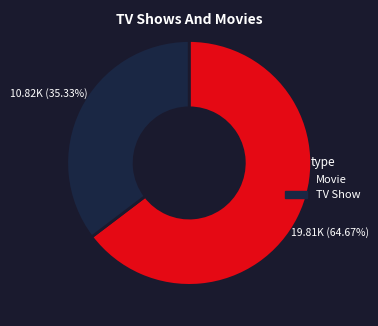

Is there any slice that represents more than half of the pie?

Yes